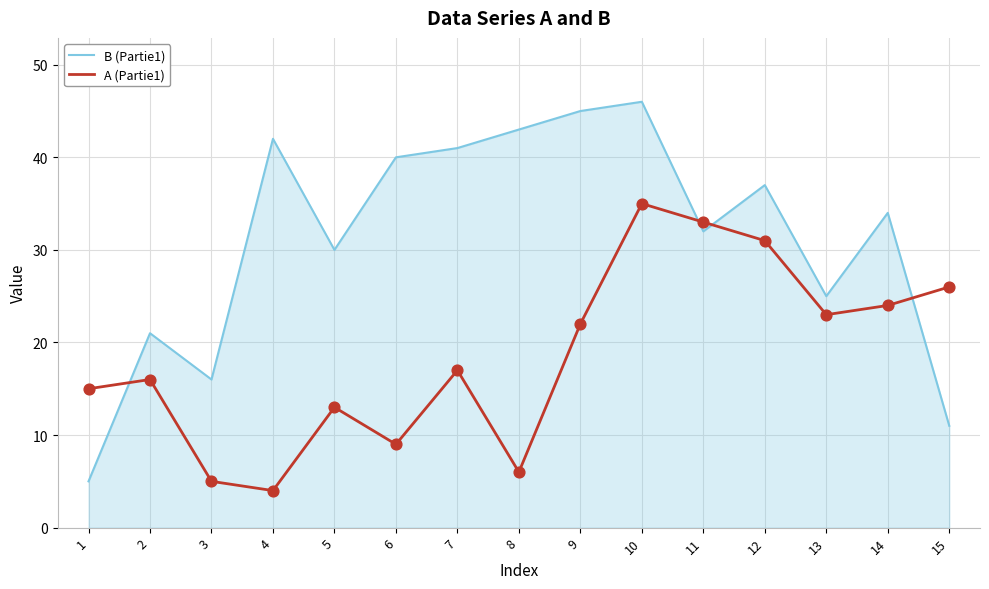

What is the spread (max minus min) of values at 8?

37